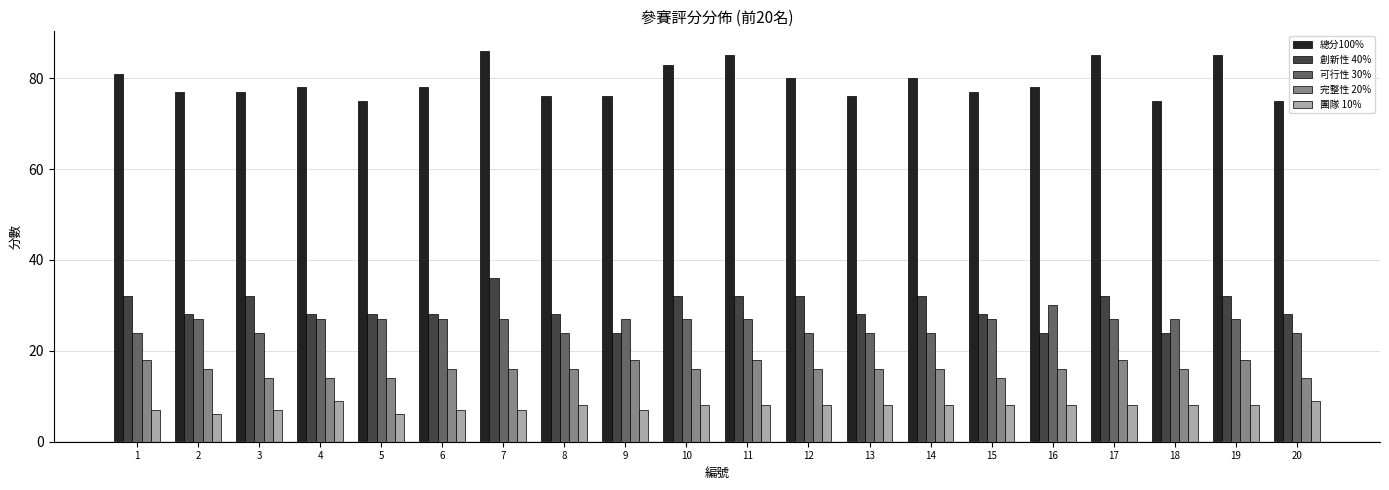

The value of 創新性 40% at 2 is 28. True or false?

True